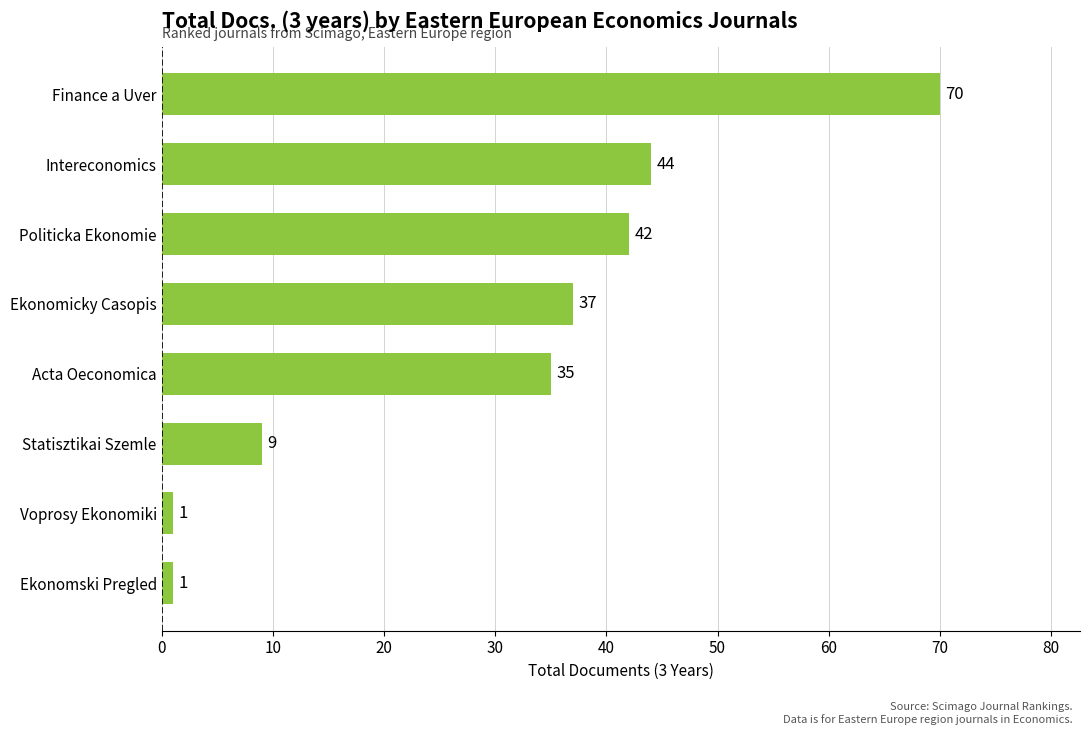

At which label is the value closest to 35?

Acta Oeconomica